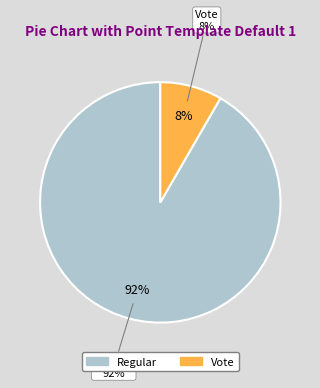

Is it true that Vote (io_index=2) is 8% of the pie?

True